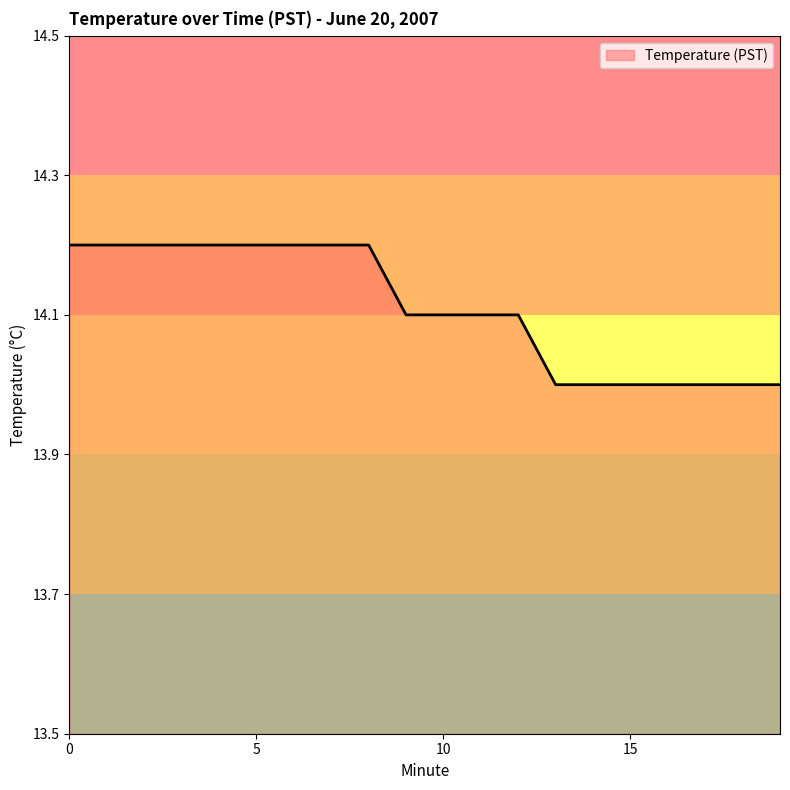

Does the chart display data point markers on the line(s)?

No